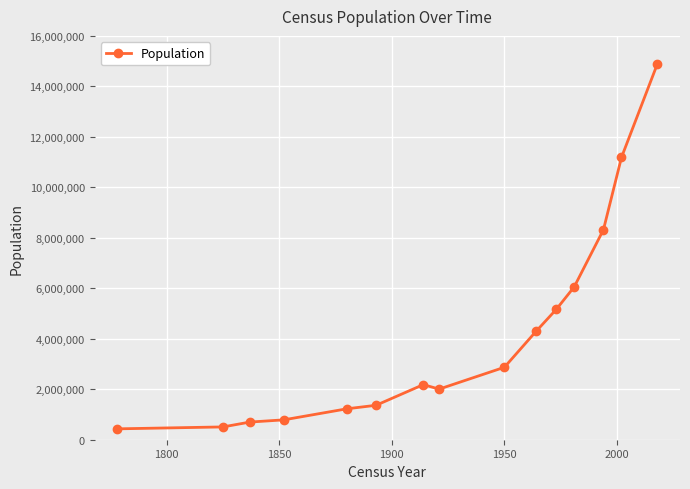

What is the difference between the maximum and minimum values?

14470427